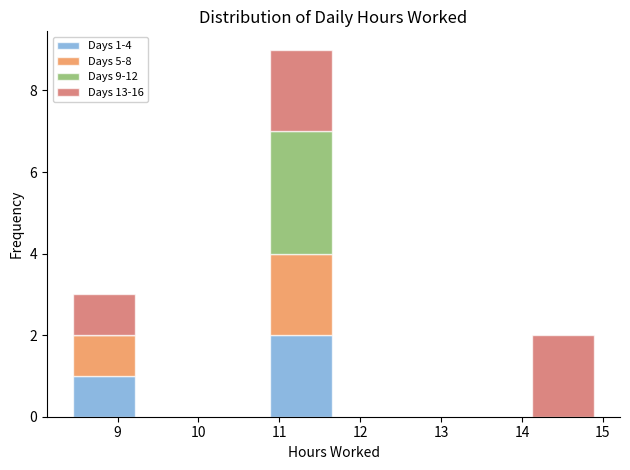

Which range on the x-axis has the tallest stacked bar (by total height)?

10.86 to 11.67